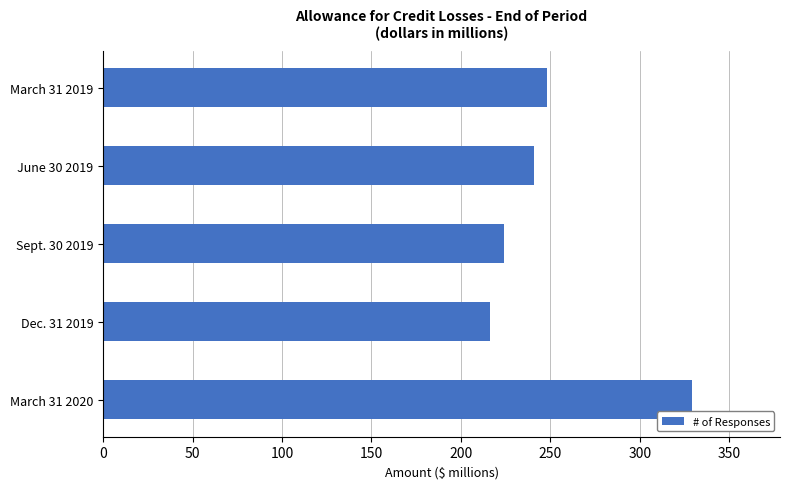

What is the difference between the maximum and minimum values?

113